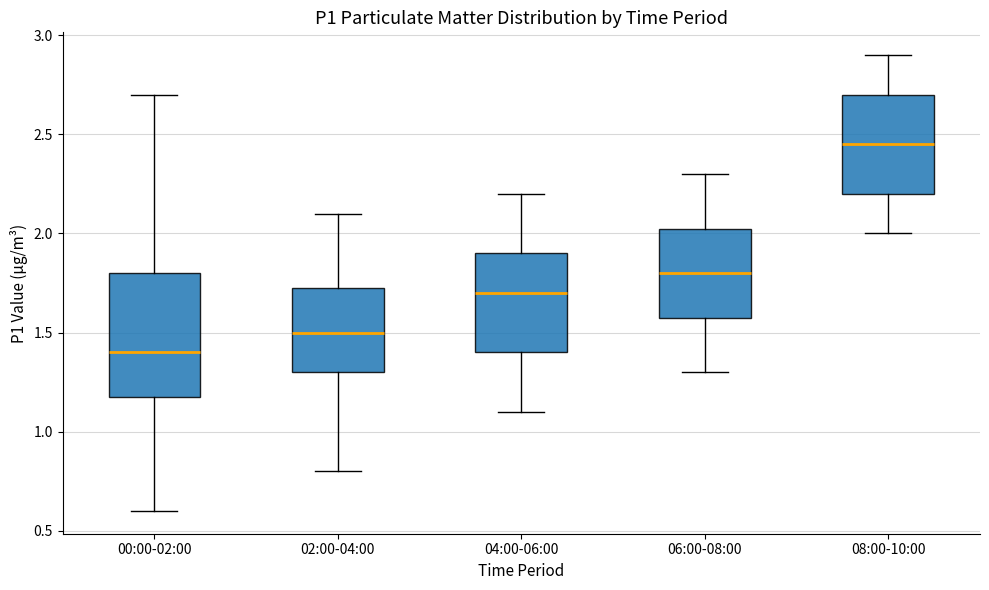

Reading left to right, read every box against the y-axis: the position of its median line, the range the box covers, and the ends of its whiskers. The values are not printed on the chart, so give them approximately, as read against the axis.

00:00-02:00: median 1.40, box 1.20 to 1.80, whiskers 0.60 to 2.70
02:00-04:00: median 1.50, box 1.30 to 1.75, whiskers 0.80 to 2.10
04:00-06:00: median 1.70, box 1.40 to 1.90, whiskers 1.10 to 2.20
06:00-08:00: median 1.80, box 1.60 to 2.05, whiskers 1.30 to 2.30
08:00-10:00: median 2.45, box 2.20 to 2.70, whiskers 2.00 to 2.90